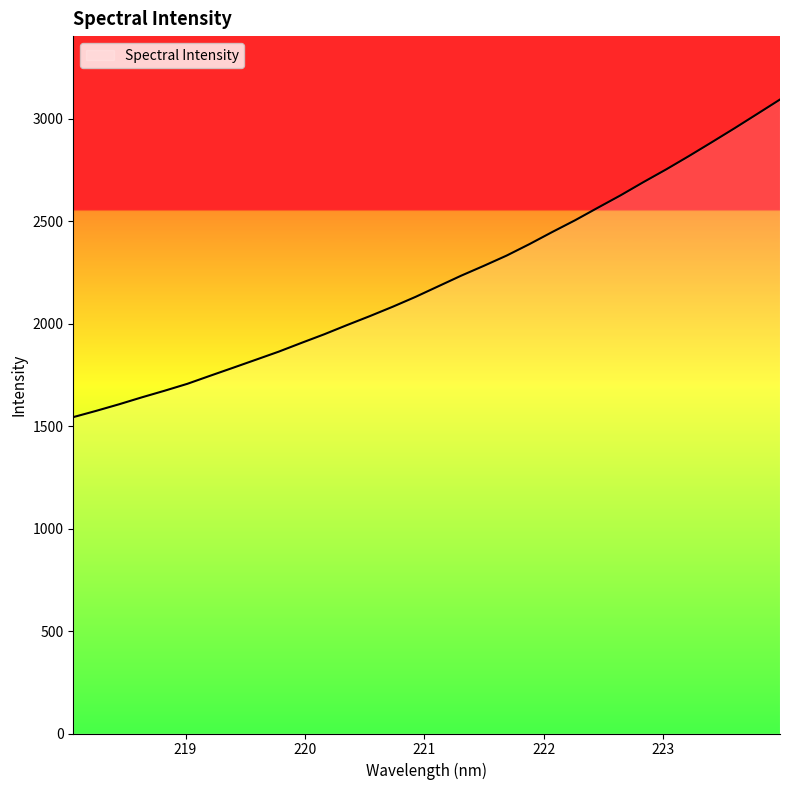

What is the maximum value shown in the chart?

3094.9